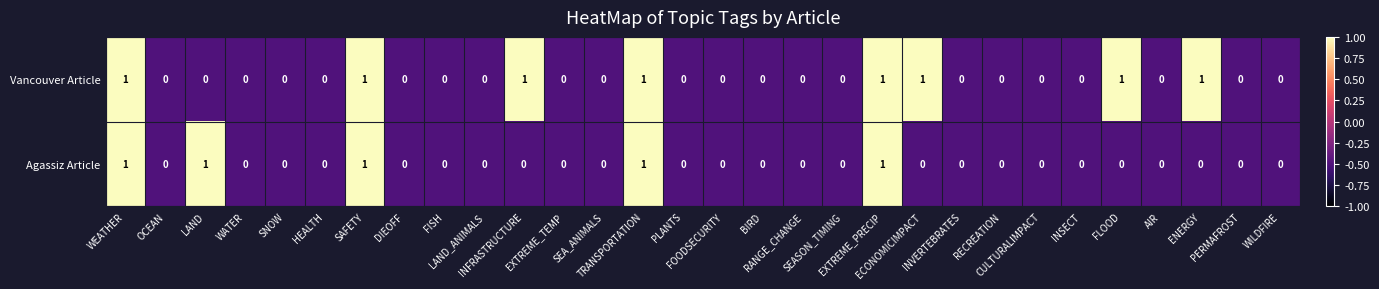

List the series in order of their overall mean, highest first.

Vancouver Article, Agassiz Article